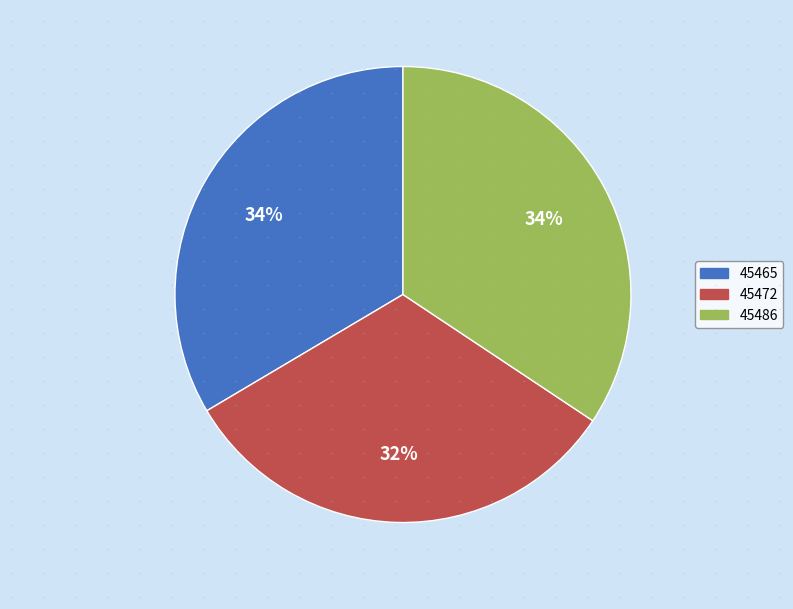

Do 45486 and 45472 together represent more than half of the pie?

Yes